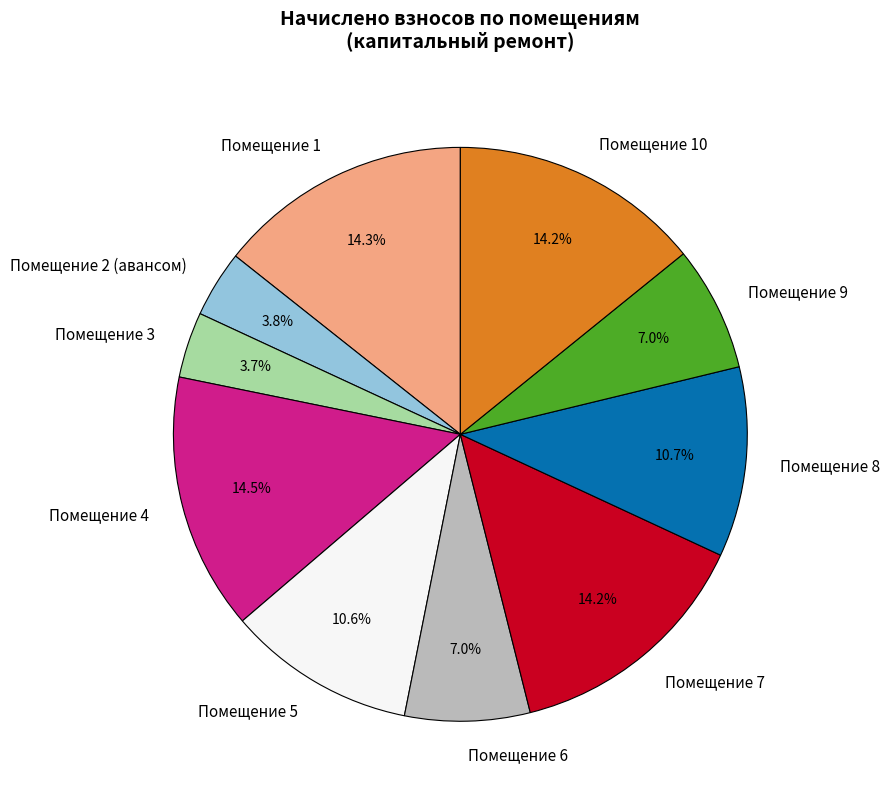

Approximately how many times larger is the value at Помещение 4 compared to Помещение 10?

1.0